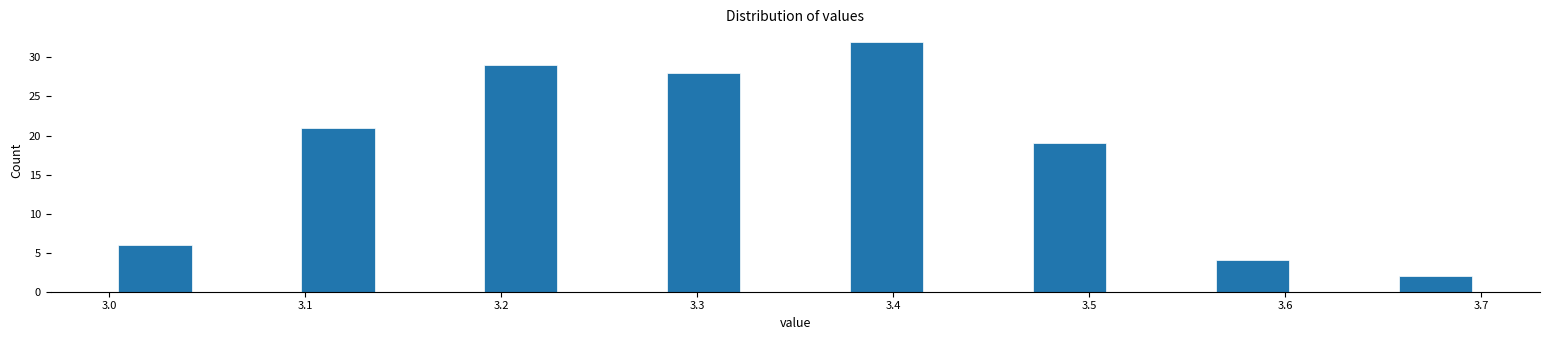

How tall is the bar that spans 3.09 to 3.14 on the x-axis? Neither the bar edges nor the heights are printed on the chart, so give them approximately, as read against the axes.

21